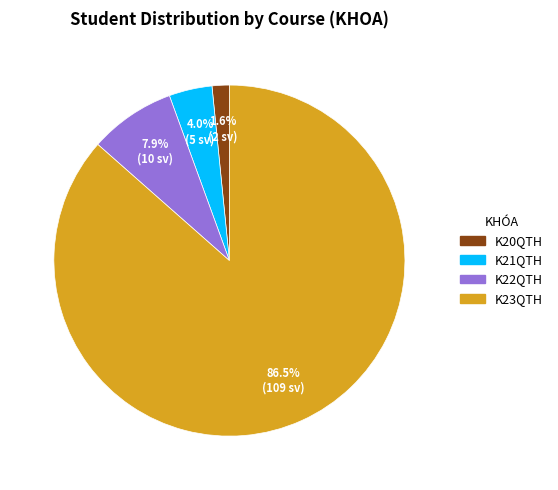

Combined, what portion of the pie is K20QTH and K22QTH?

9.5%